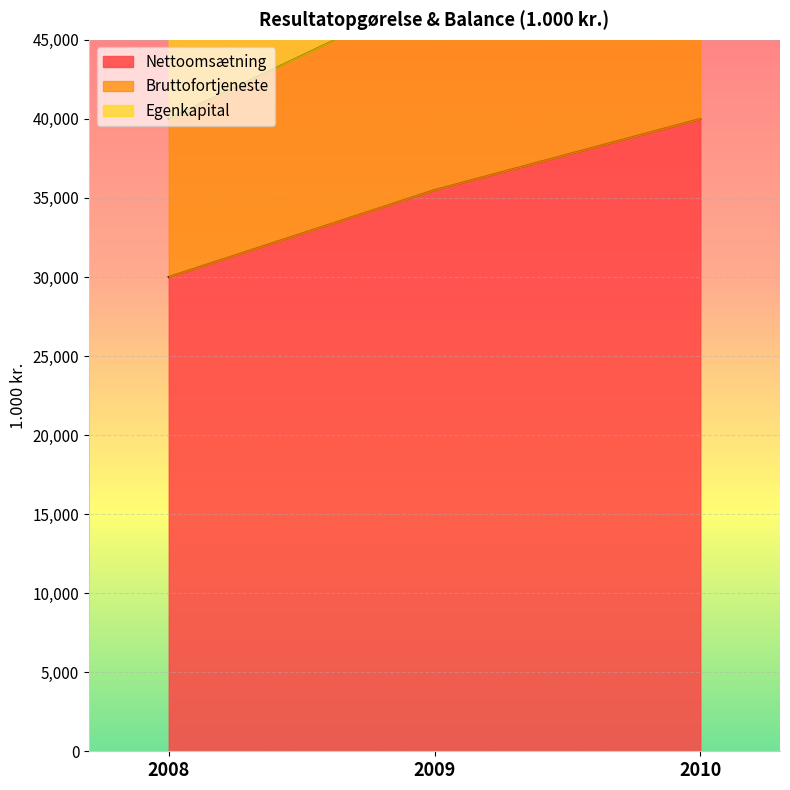

What are all the series names shown in the legend?

Nettoomsætning, Bruttofortjeneste, Egenkapital